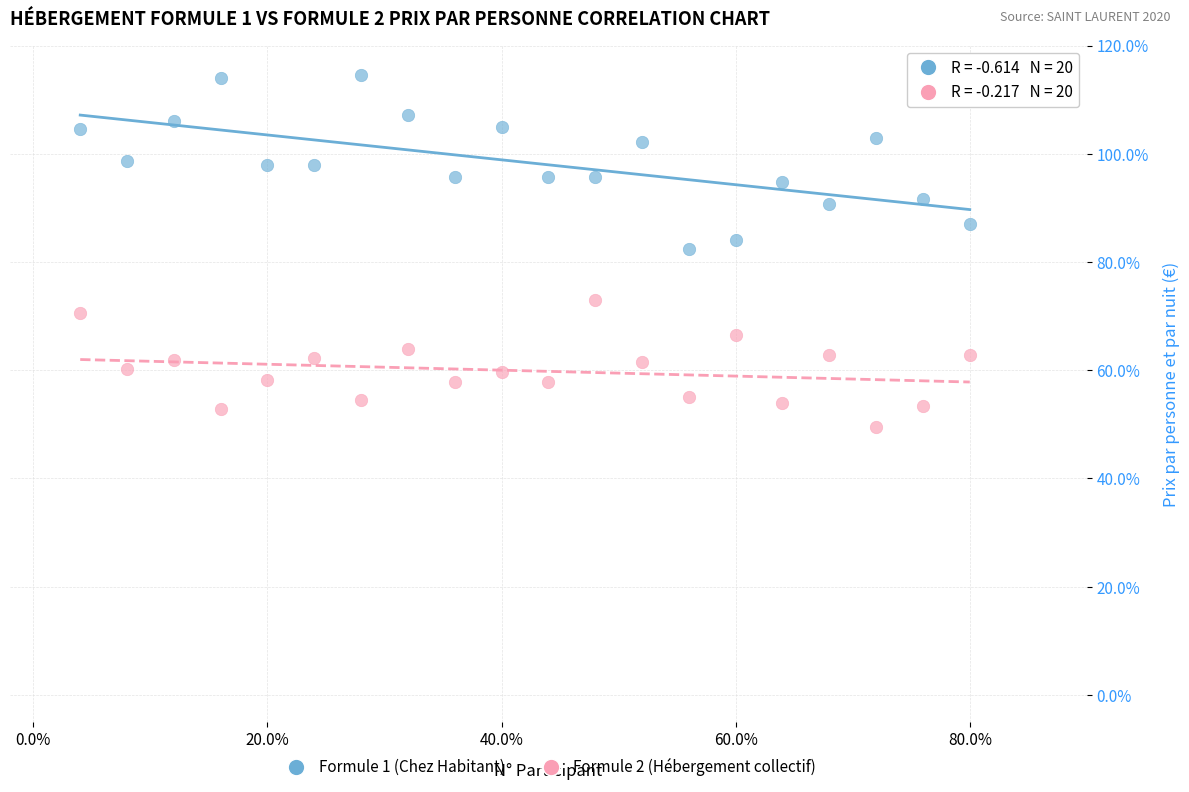

Which series has the largest Y range (max minus min)?

Formule 1 (Chez Habitant)